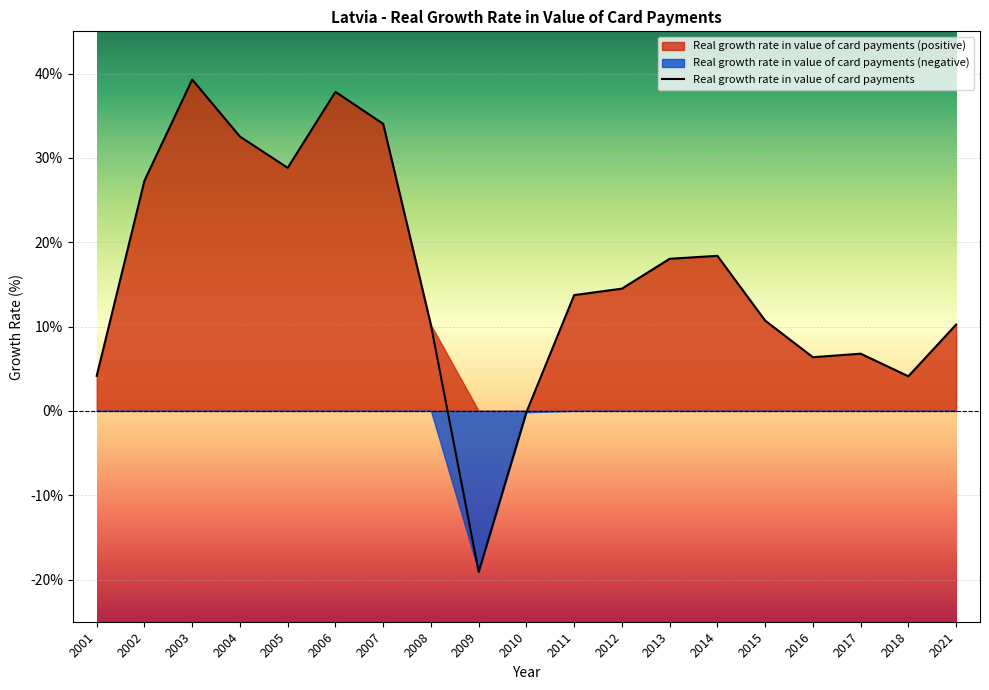

Where is the first local minimum?

2005